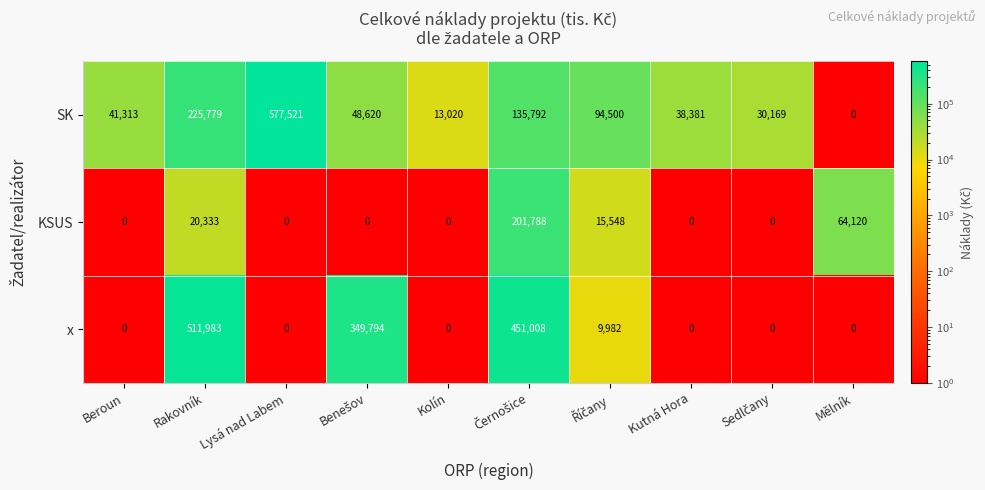

Where is SK nearest to the value 288760?

Rakovník